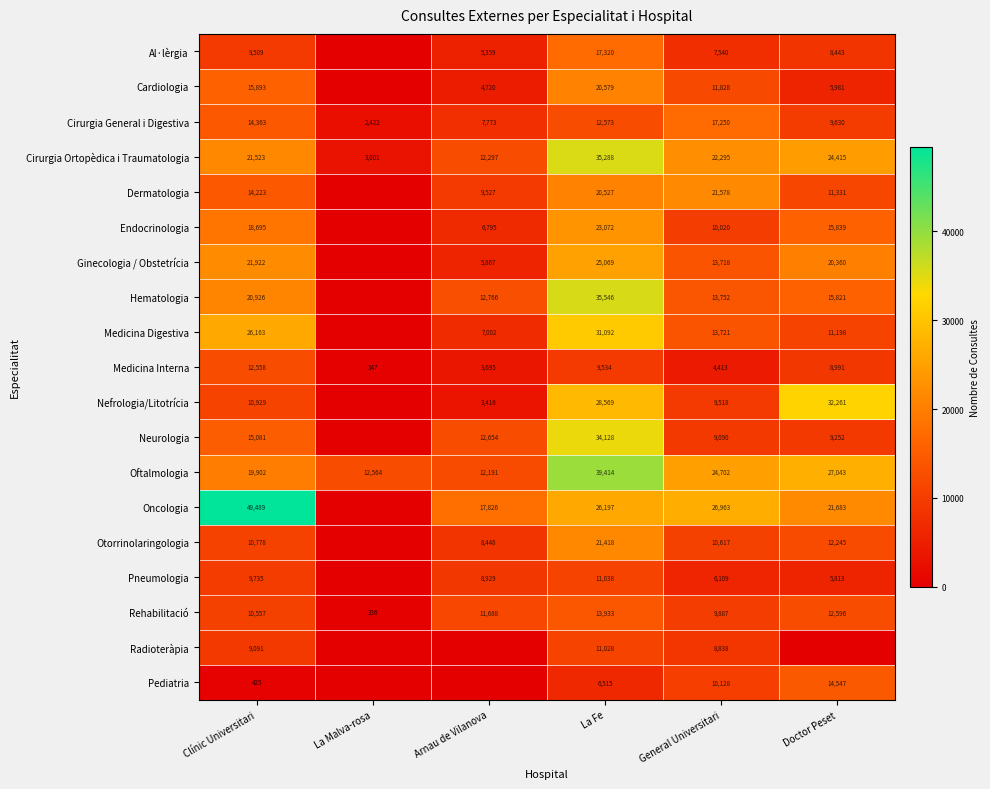

What is the spread (max minus min) of values at Clínic Universitari?

49064